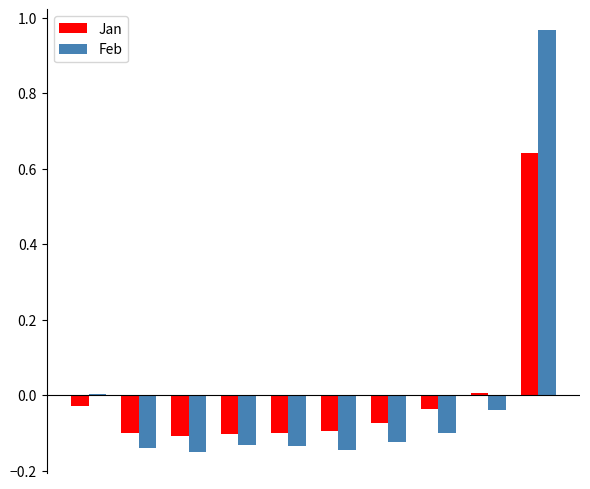

How many groups of bars are there?

10